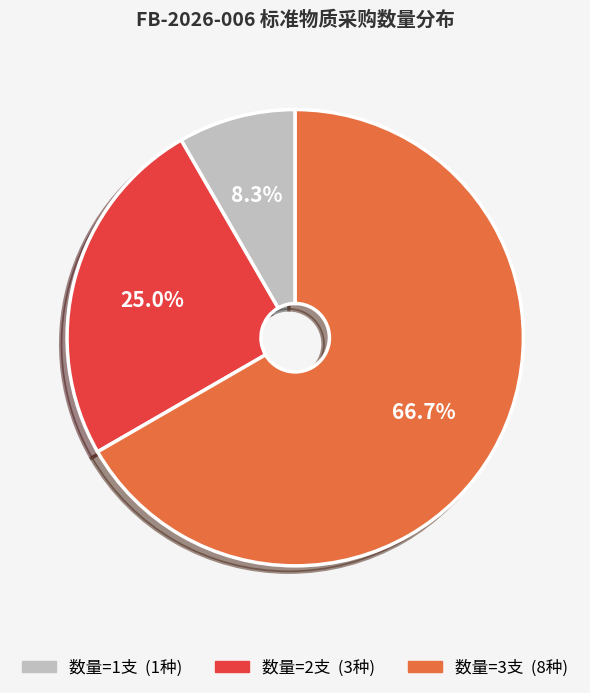

To the nearest percent, what is the average slice percentage?

33%